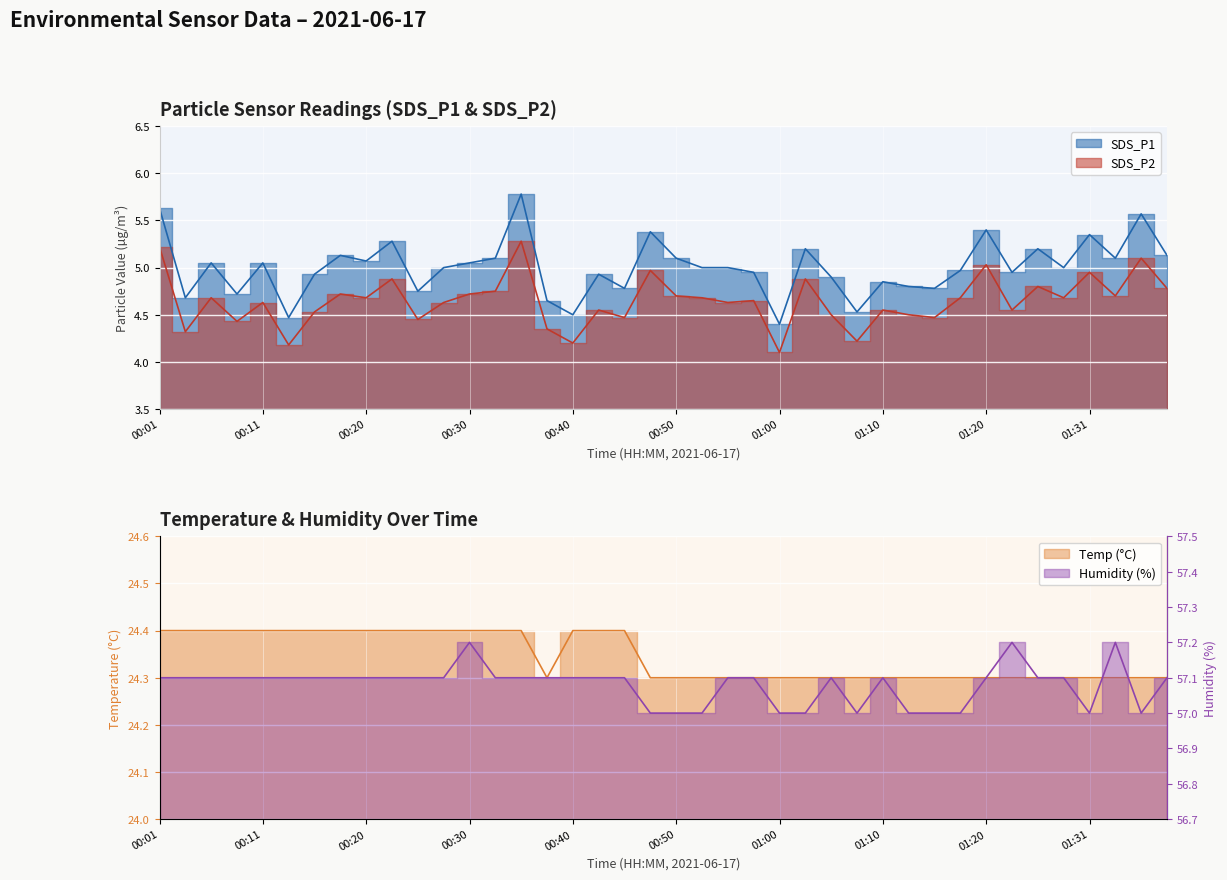

What is the total value across all series at 01:15?

90.5